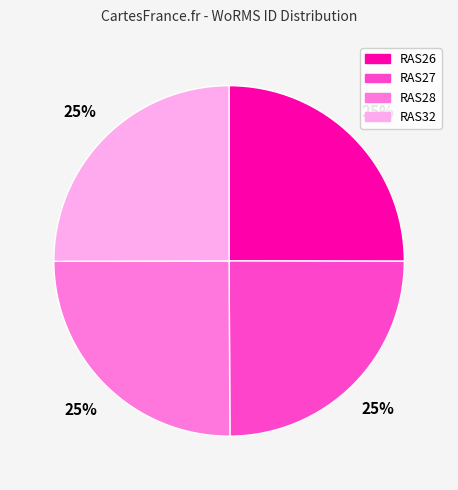

Does RAS28 account for over 50% of the chart?

No